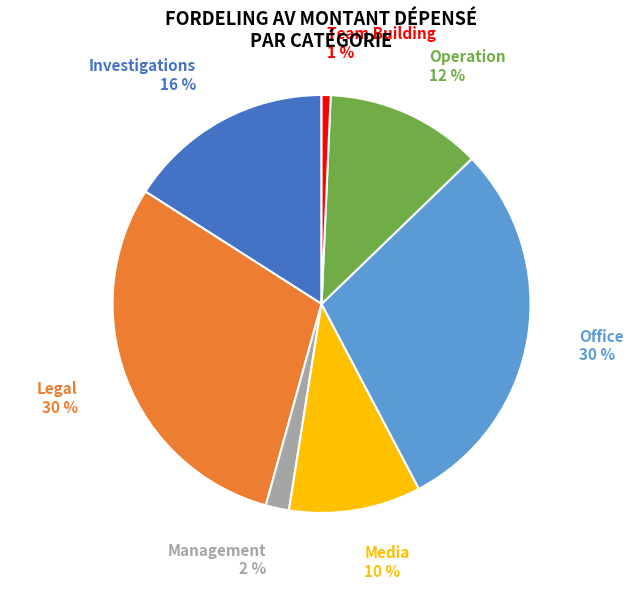

How many segments does this pie chart have?

7